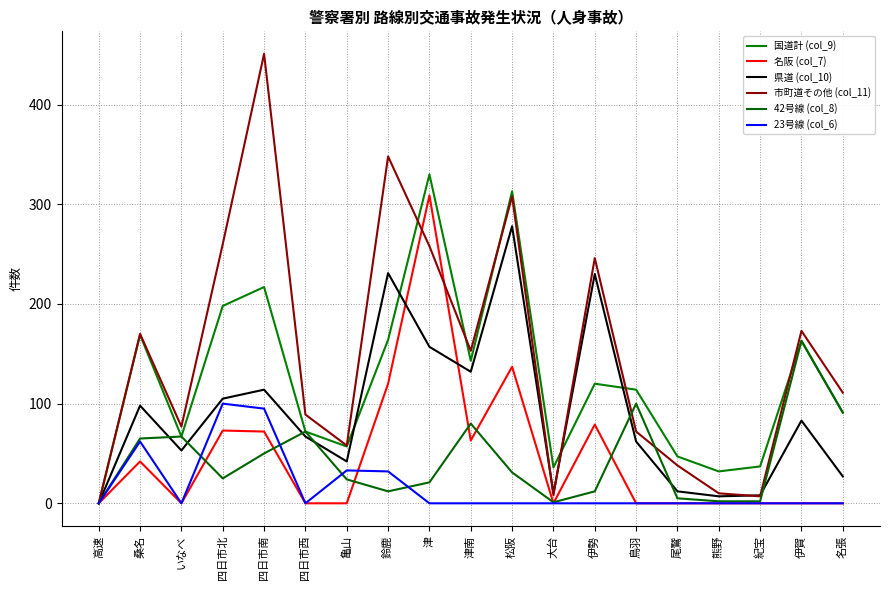

What is the label of the 9th point from the left?

津